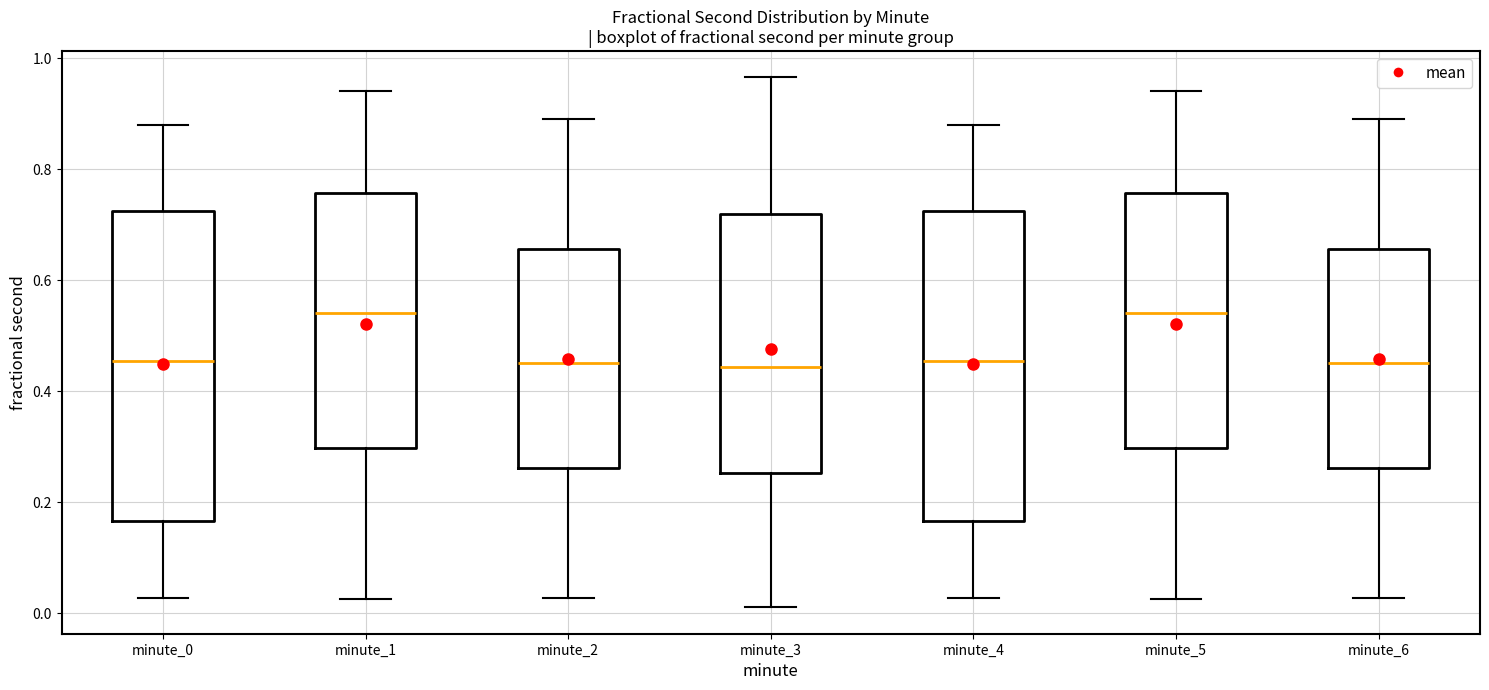

Reading left to right, read every box against the y-axis: the position of its median line, the range the box covers, and the ends of its whiskers. The values are not printed on the chart, so give them approximately, as read against the axis.

minute_0: median 0.46, box 0.16 to 0.72, whiskers 0.02 to 0.88
minute_1: median 0.54, box 0.30 to 0.76, whiskers 0.02 to 0.94
minute_2: median 0.46, box 0.26 to 0.66, whiskers 0.02 to 0.90
minute_3: median 0.44, box 0.26 to 0.72, whiskers 0.02 to 0.96
minute_4: median 0.46, box 0.16 to 0.72, whiskers 0.02 to 0.88
minute_5: median 0.54, box 0.30 to 0.76, whiskers 0.02 to 0.94
minute_6: median 0.46, box 0.26 to 0.66, whiskers 0.02 to 0.90